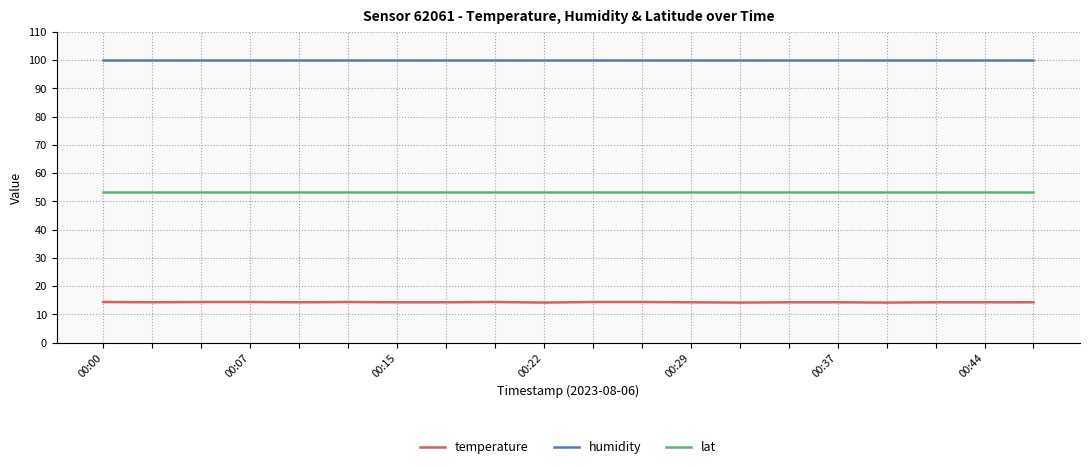

What is the smallest value displayed?

14.2